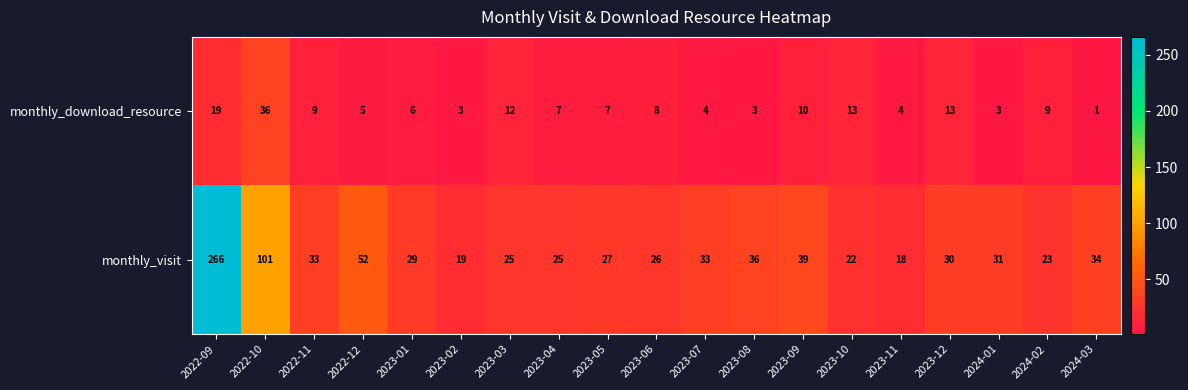

Rank the series by their average value, from lowest to highest.

monthly_download_resource, monthly_visit